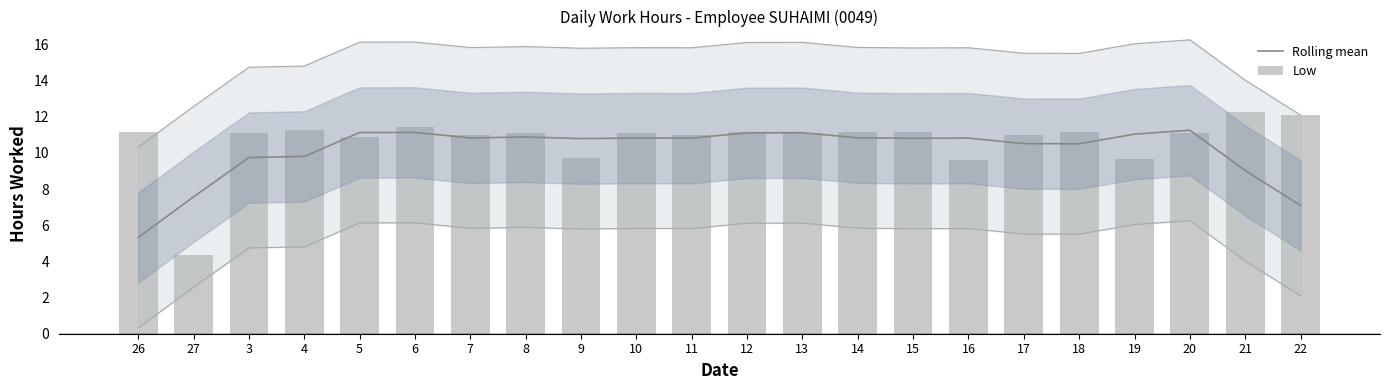

What are all the series names shown in the legend?

Rolling mean, Low